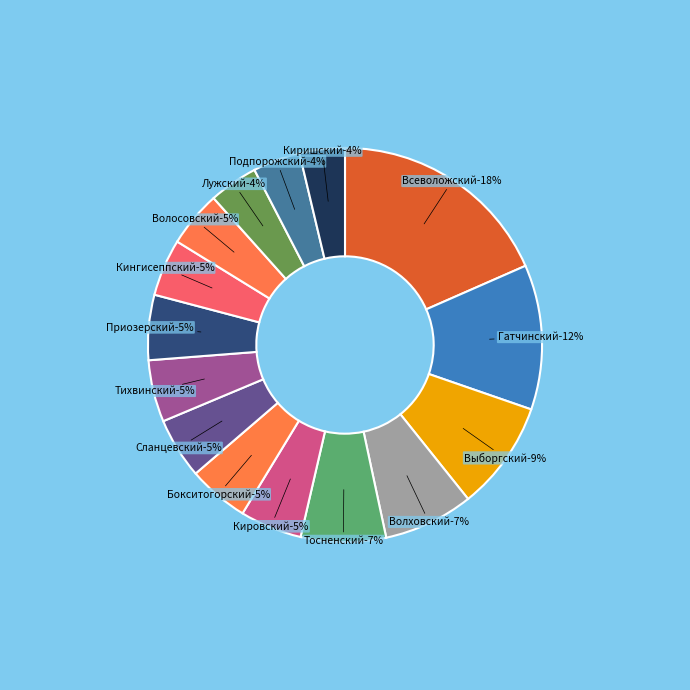

To the nearest percent, what percentage of the pie is Приозерский?

5%